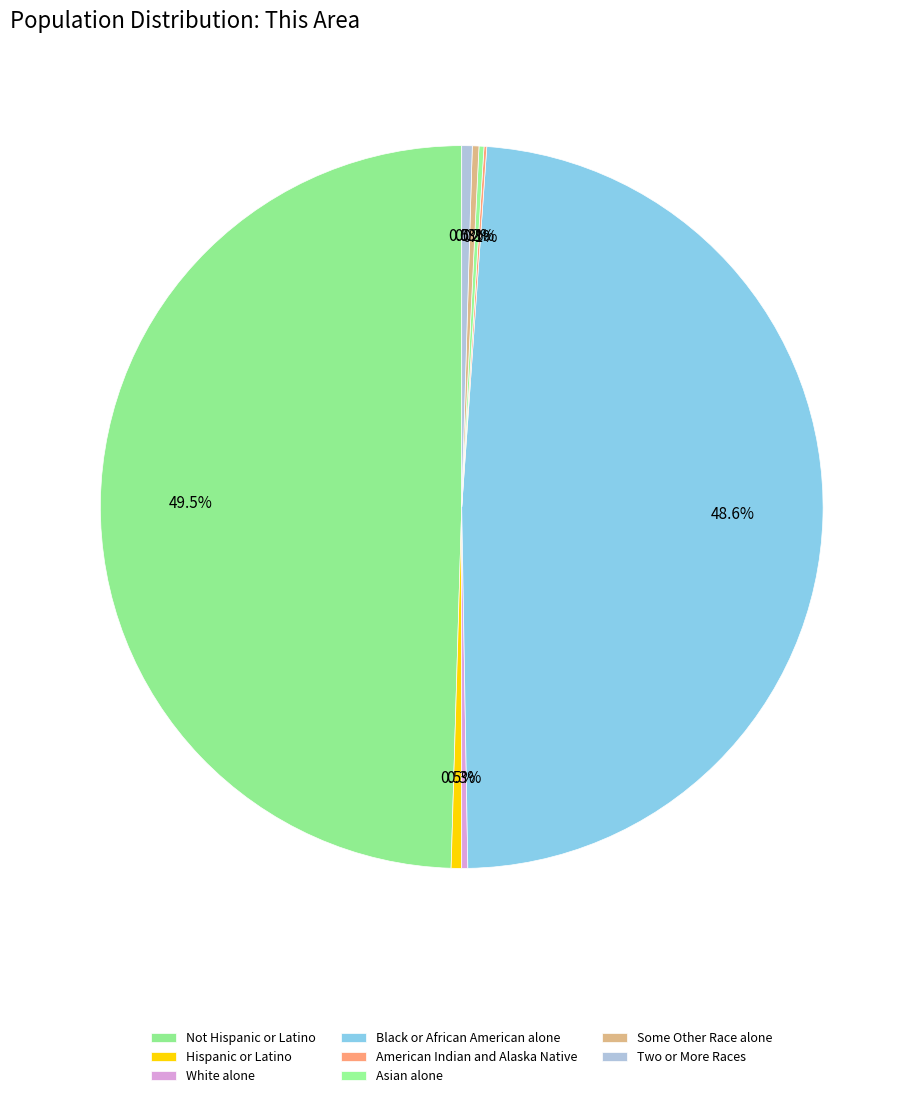

Which category has the biggest portion of the pie?

Not Hispanic or Latino